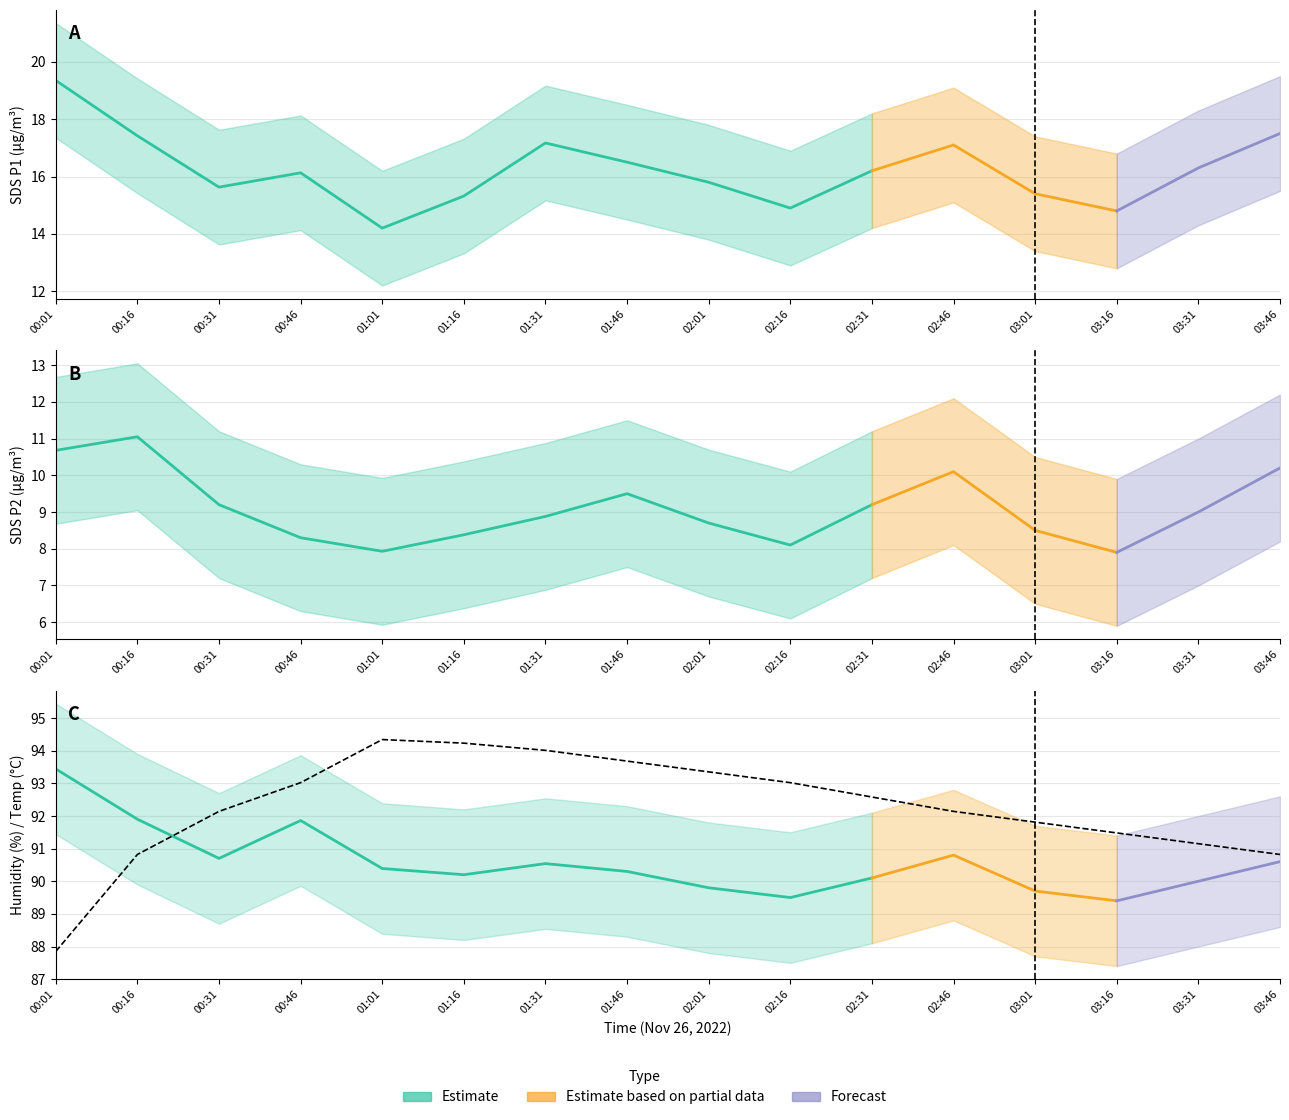

How many lines are shown in the chart?

4